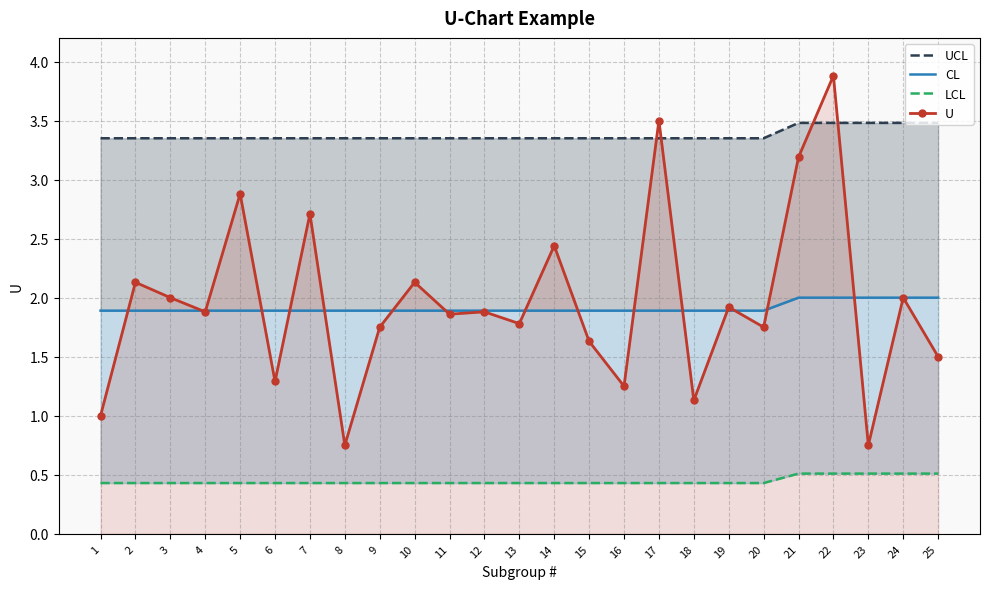

True or false: U has more than 1 interior local peaks.

True